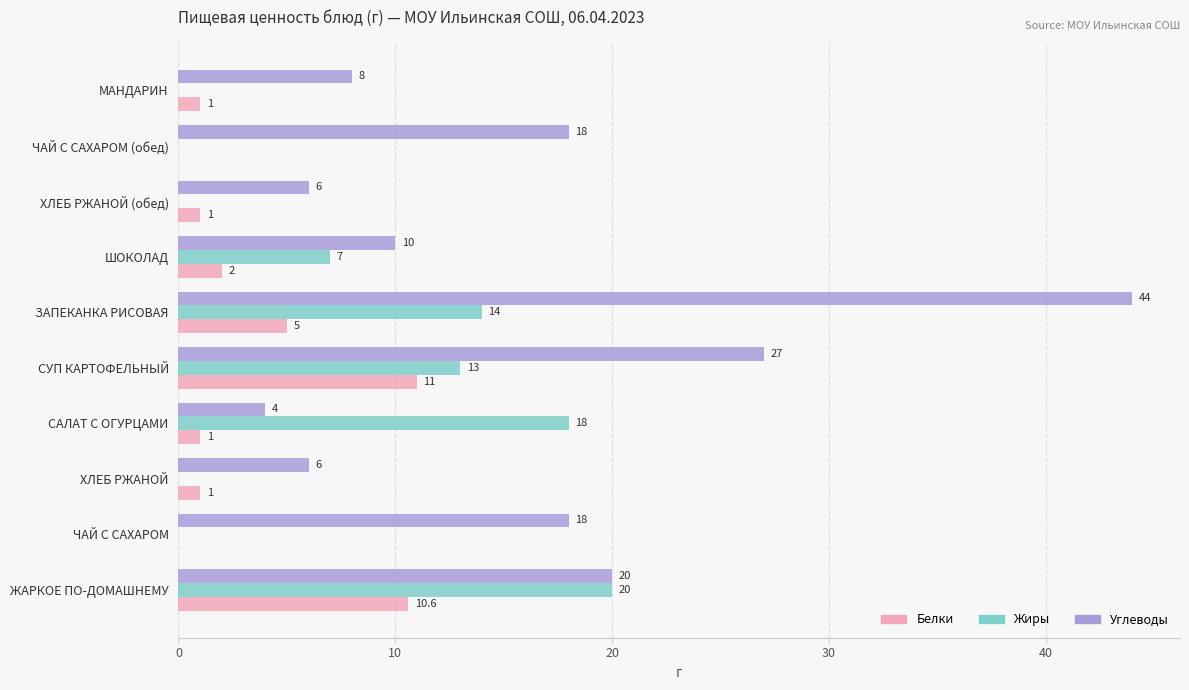

Read the Углеводы value at ХЛЕБ РЖАНОЙ (обед).

6.0